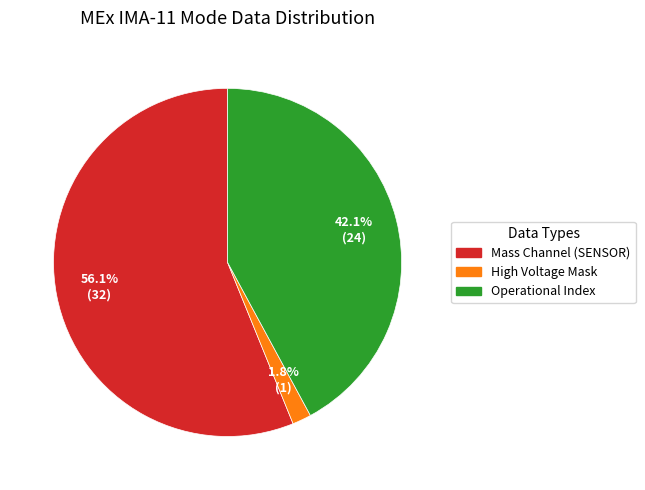

To the nearest percent, what is the average slice percentage?

33%